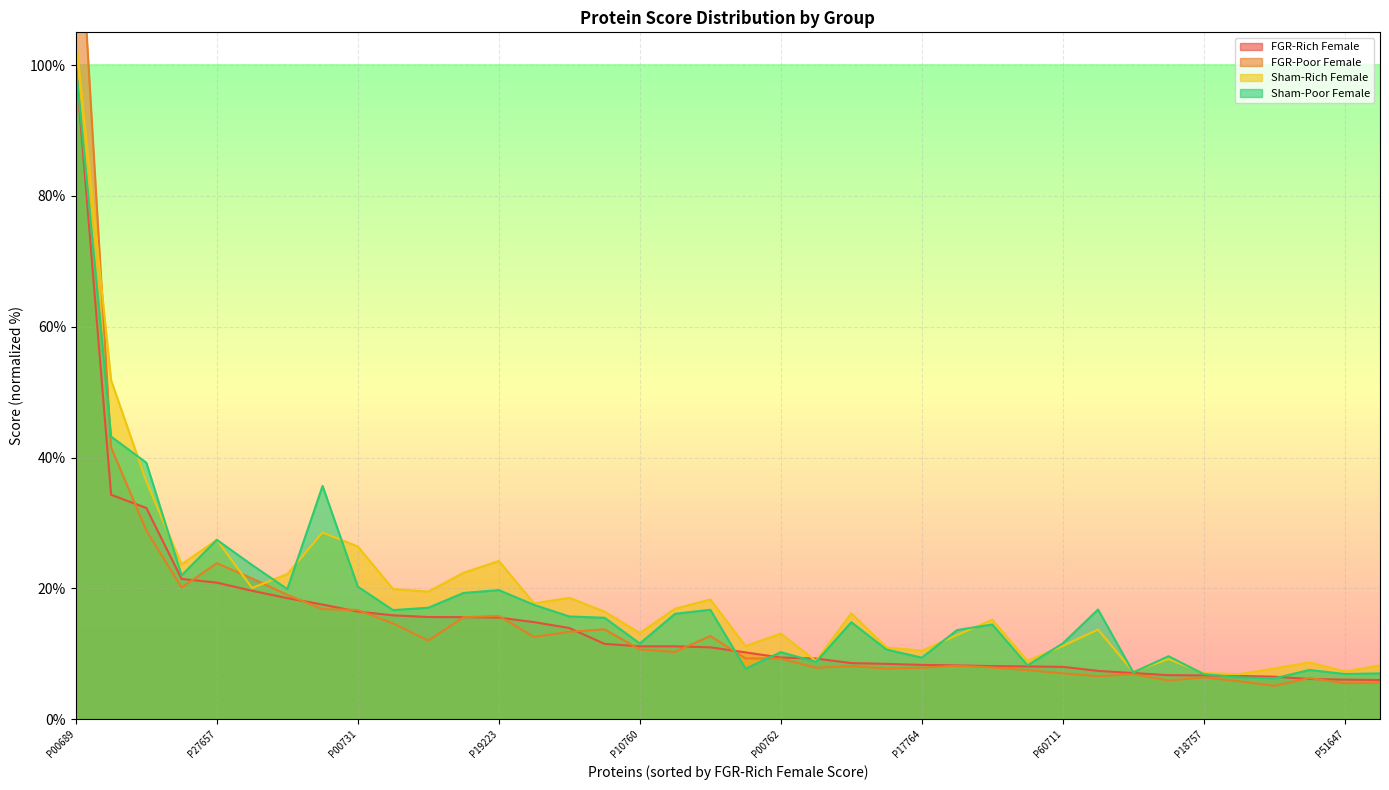

What is the label of the 23rd point from the left?

P04764